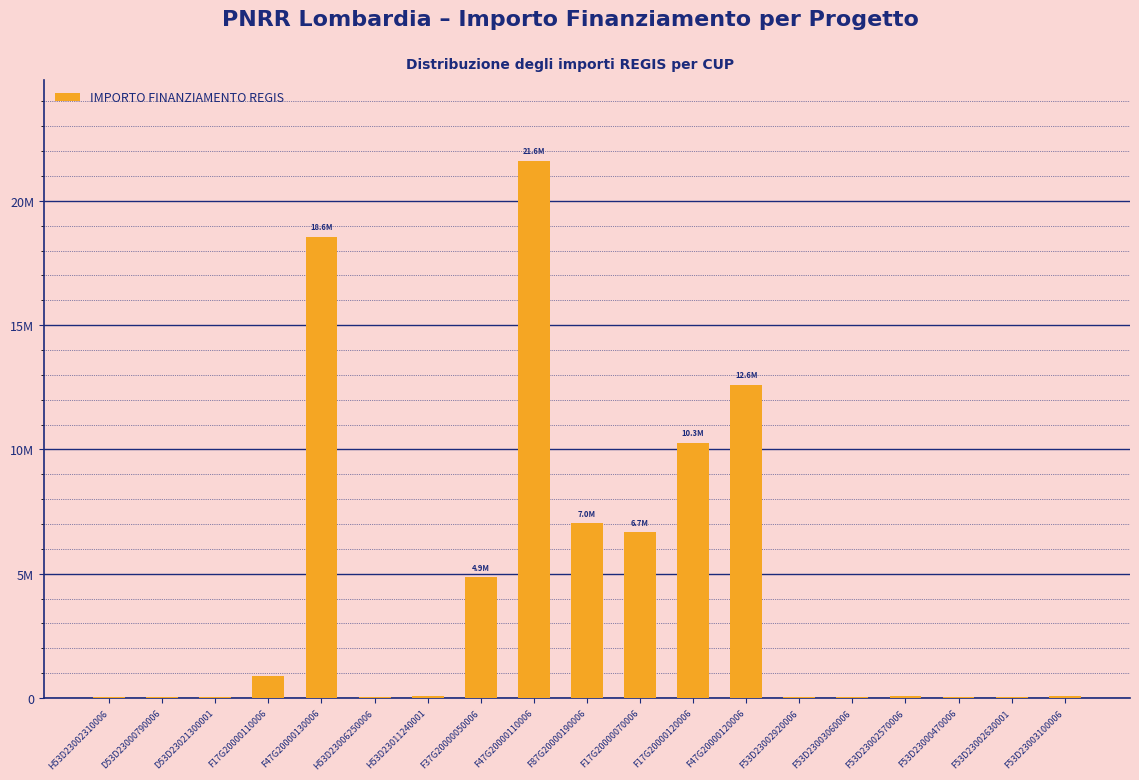

Reading left to right, extract all data points from this chart.

54144.9	36123.8	25552.0	900630.0	18552987.0	62062.4	96064.0	4863405.0	21615132.0	7024917.0	6664665.0	10267188.0	12608826.0	44080.6	42816.5	66393.6	47794.5	46312.5	73886.6